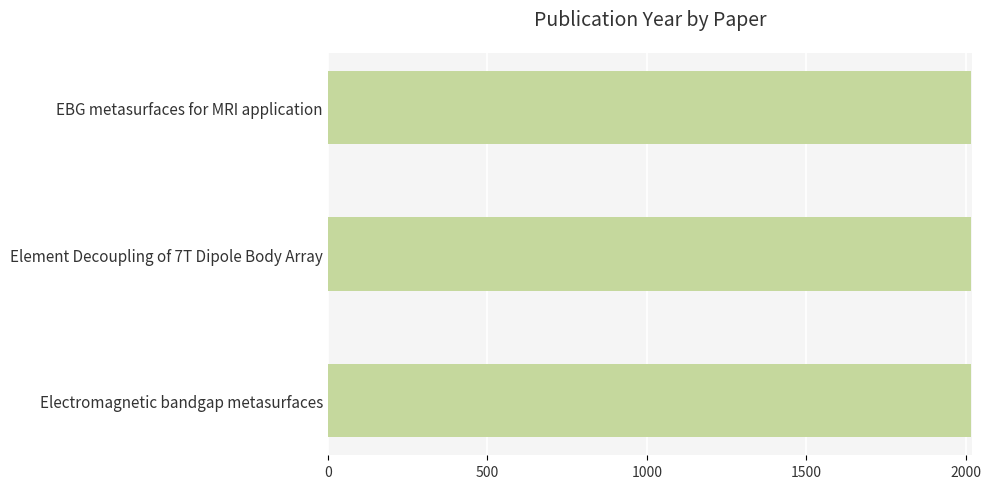

What is the sum of all values?

6047